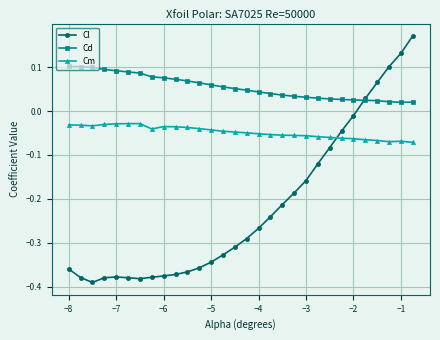

Count the Cd values in the range 0 to 1.

30